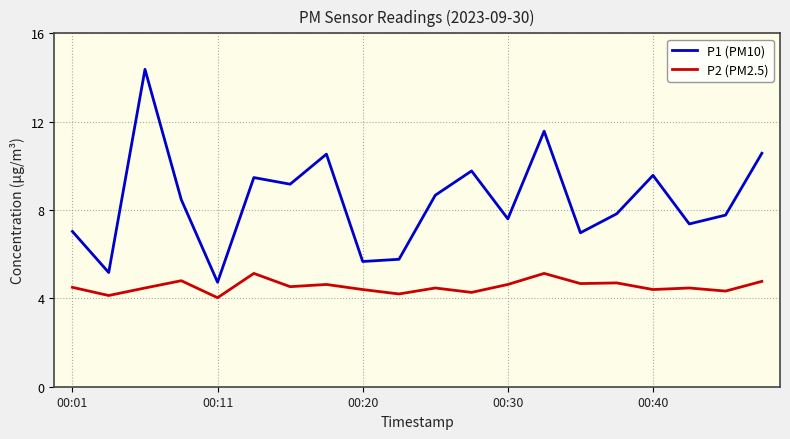

List the series in order of their overall mean, lowest first.

P2 (PM2.5), P1 (PM10)